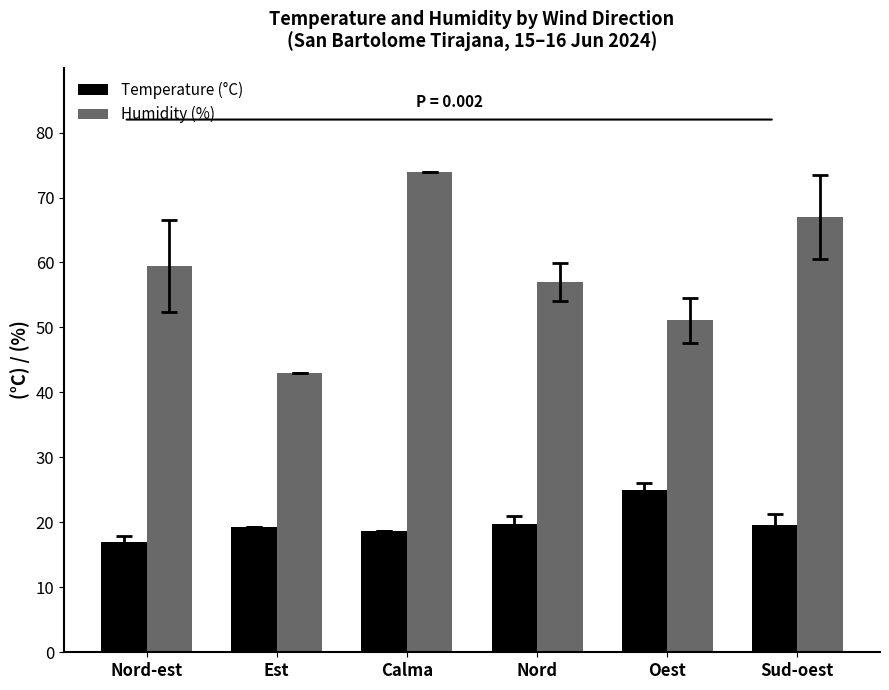

What is the approximate value of Humidity (%) at Nord-est?

59.5